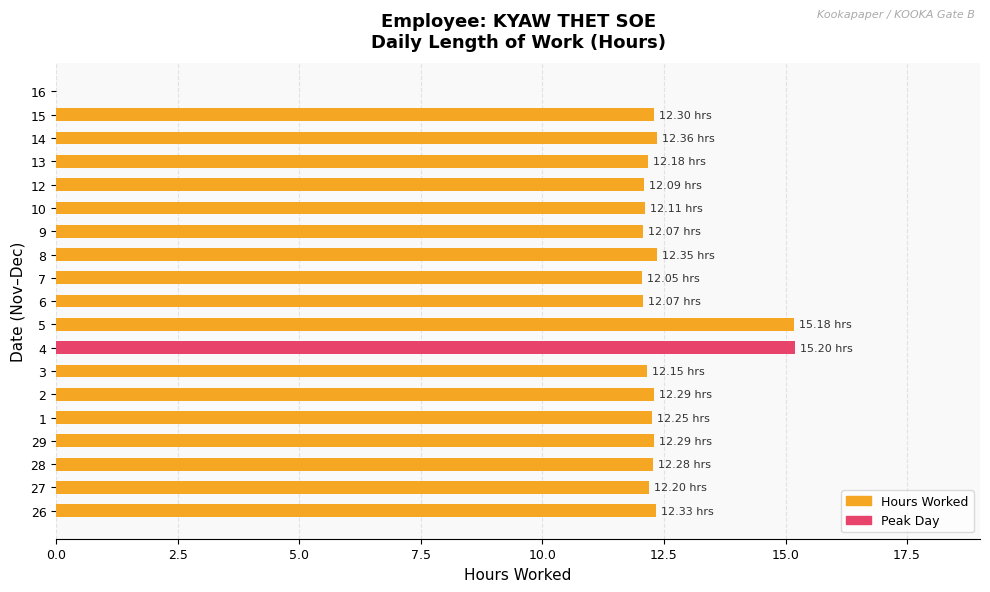

Are the bars horizontal?

Yes